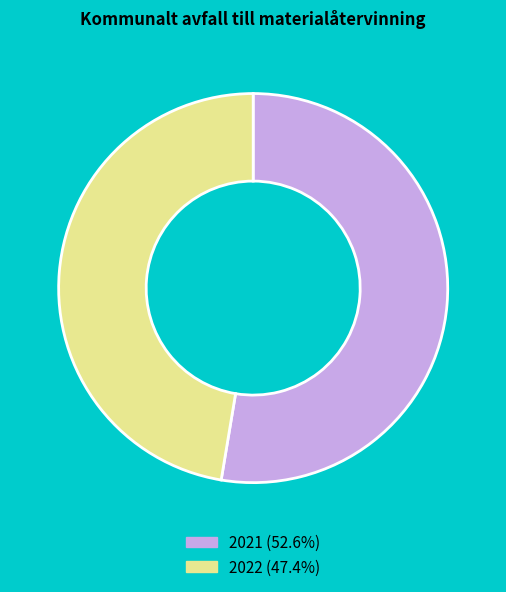

Rank the categories by value from lowest to highest.

2022, 2021